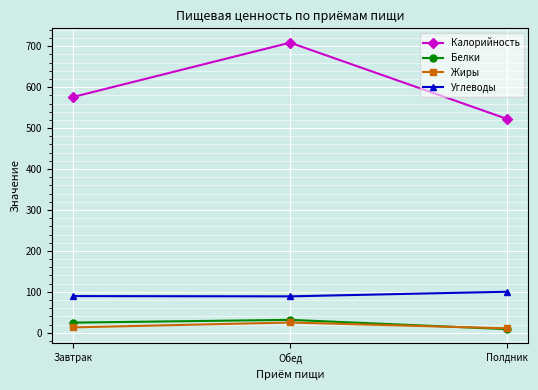

Is the value of Углеводы at Обед greater than the value of Жиры at Обед?

Yes